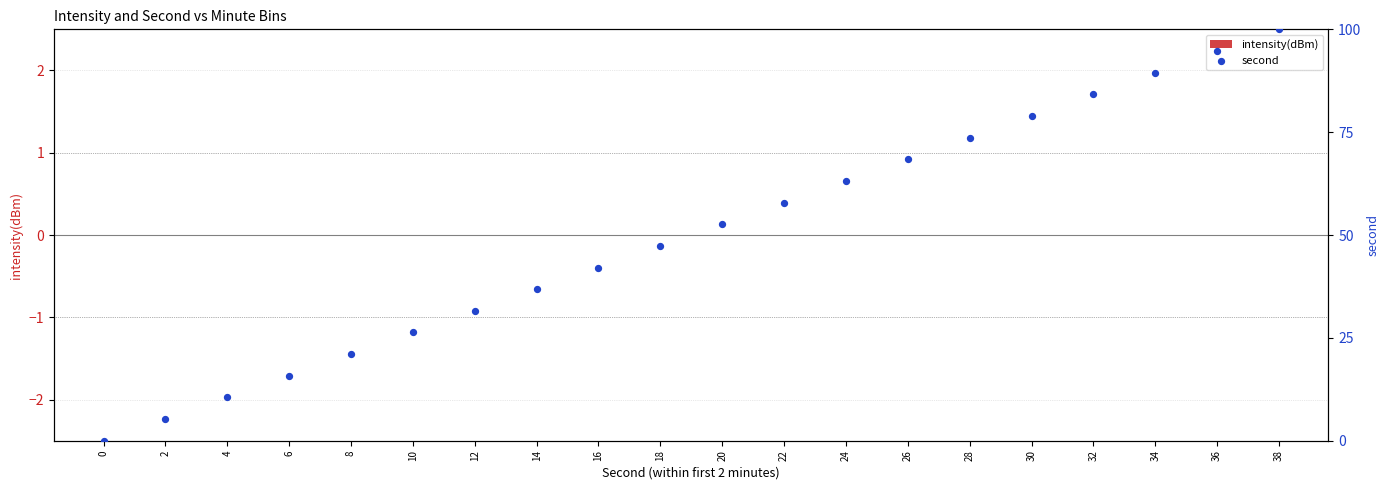

What is the total value across all series at 22?

57.9